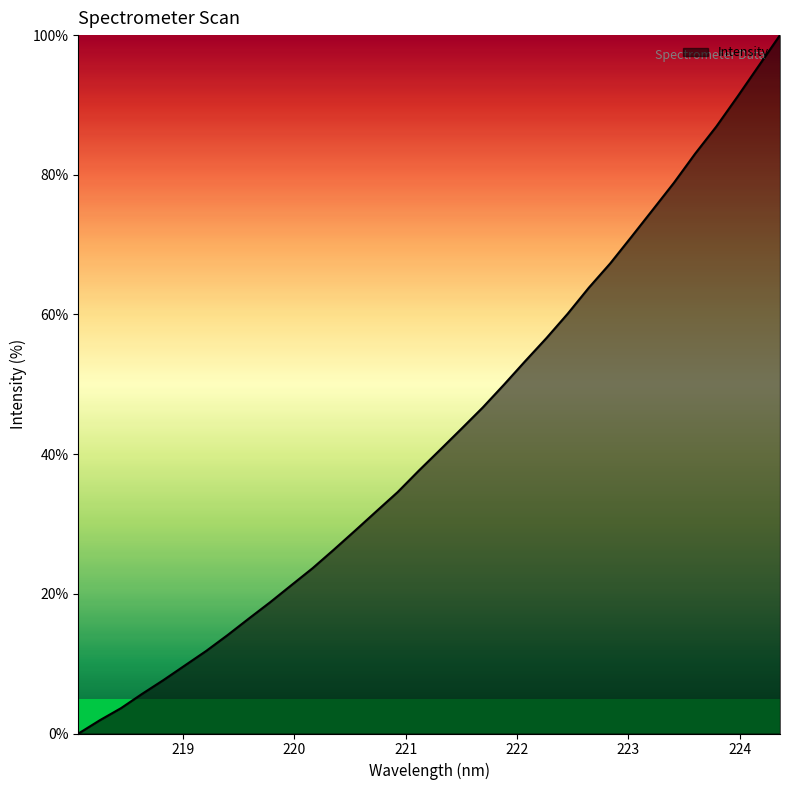

What is the difference between the maximum and minimum values?

100.0